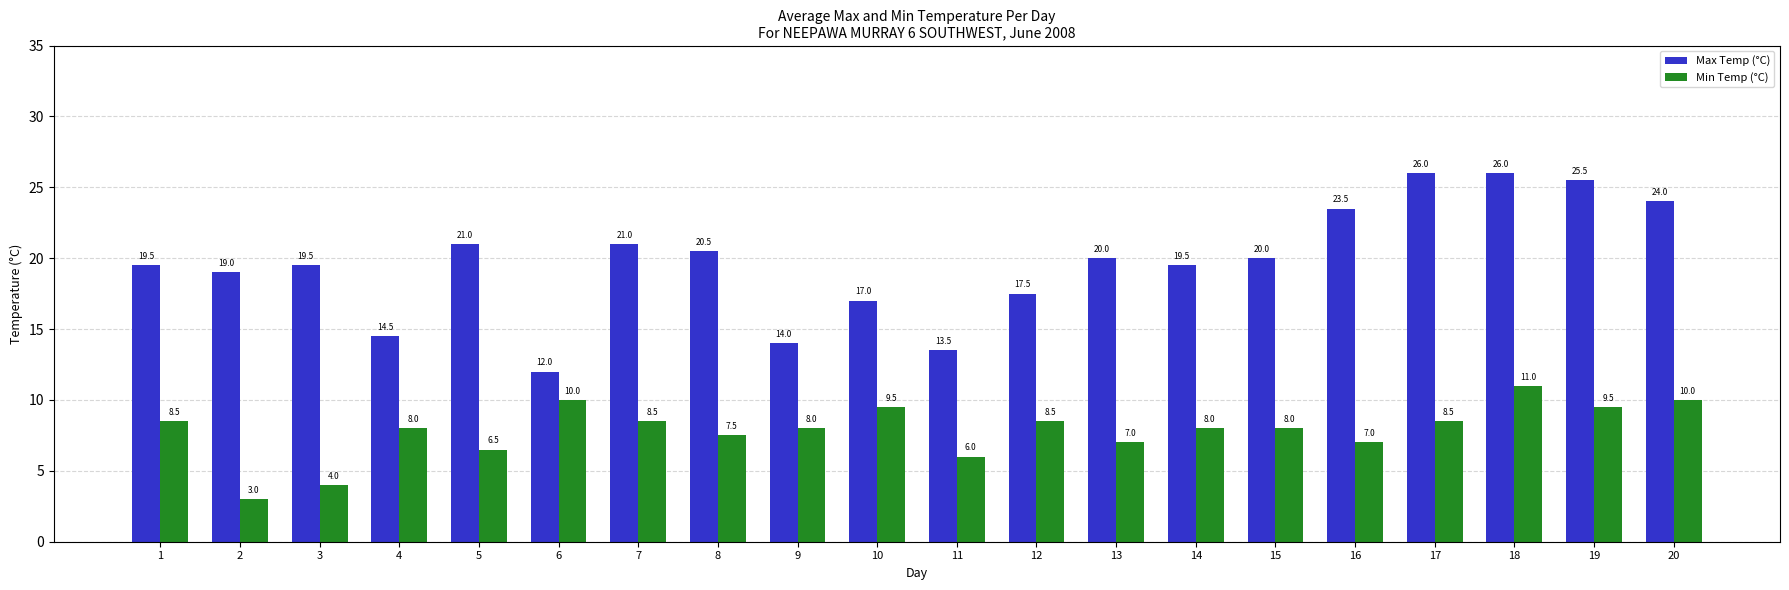

What is the difference between the Max Temp (°C) values at 9 and 3?

5.5